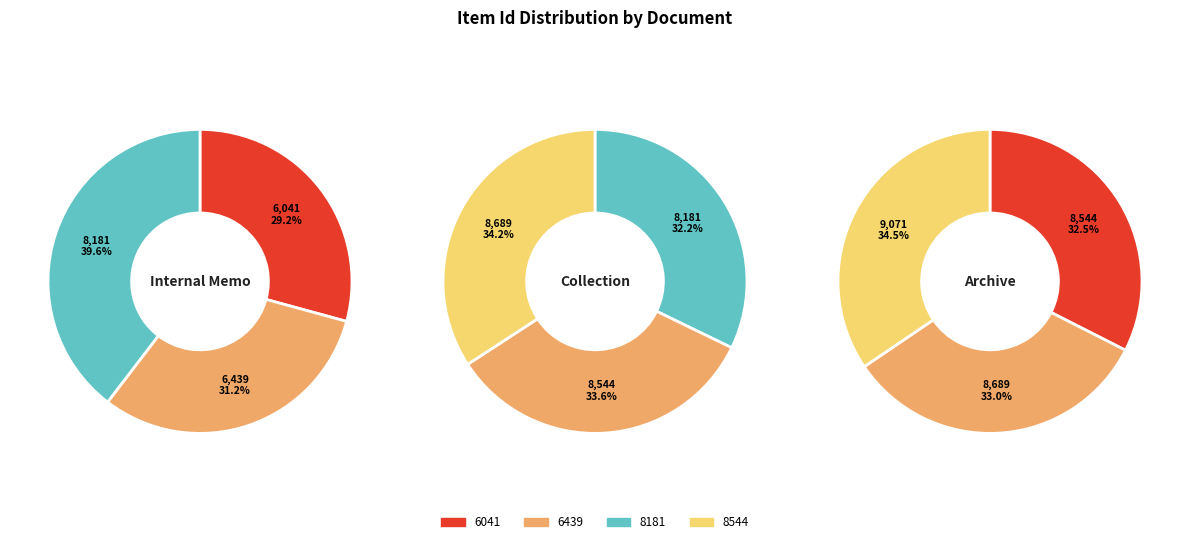

Does 6041 represent more than half of the total?

No